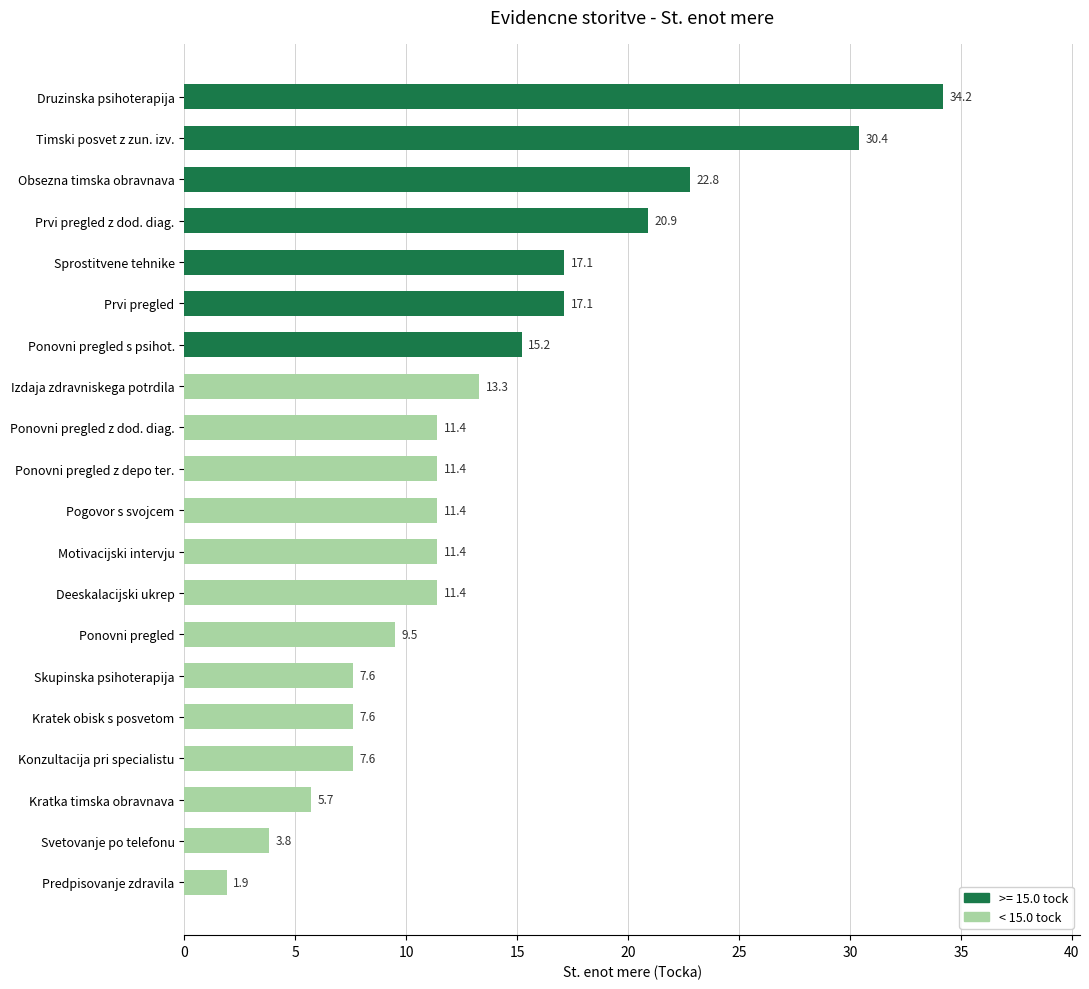

What is the label of the 11th bar from the top?

Pogovor s svojcem